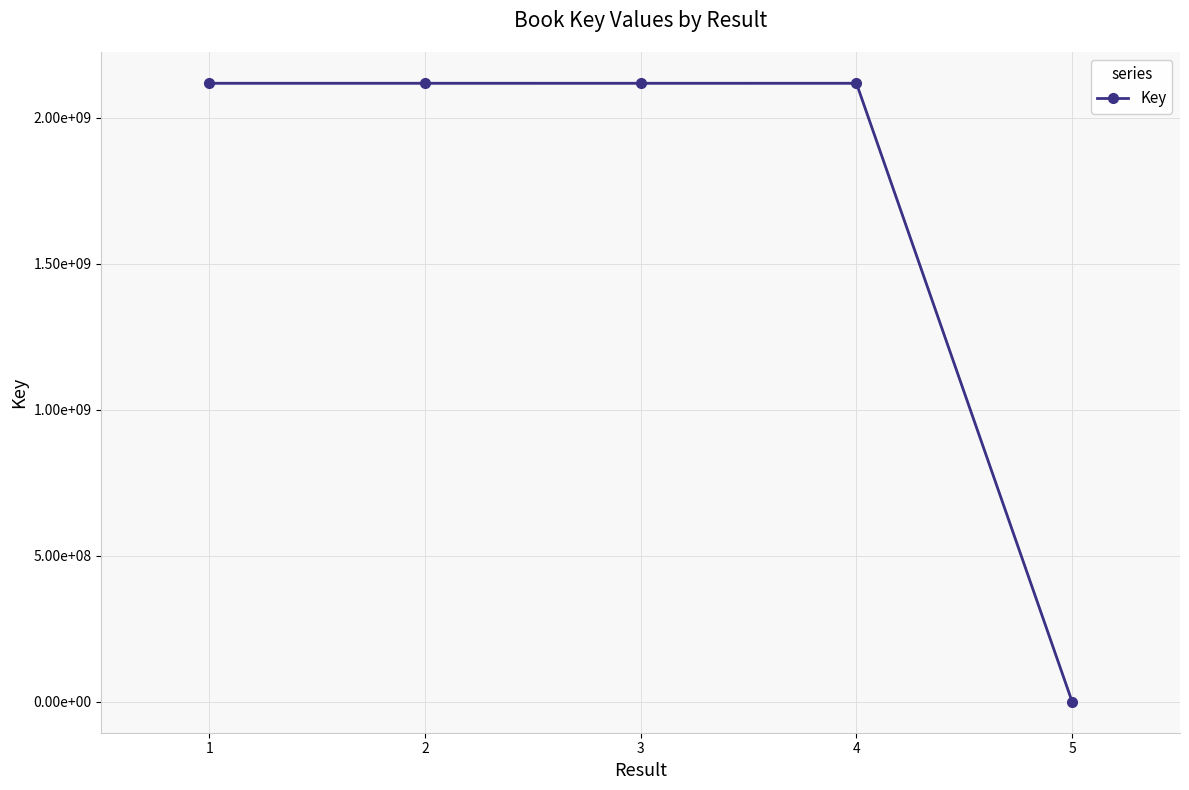

Reading right to left, extract all data points from this chart.

5=2886	4=2117868312	3=2117843459	2=2117866798	1=2117876227